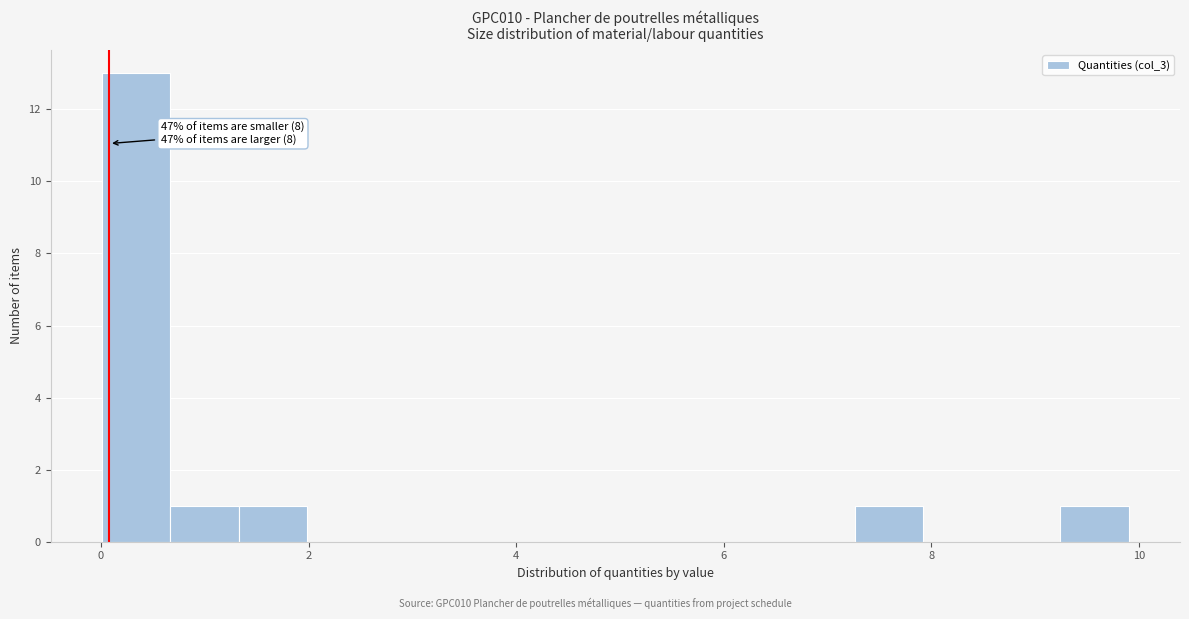

Around what value on the x-axis is the tallest bar? Give the approximate position of its centre, as read against the axis.

0.4